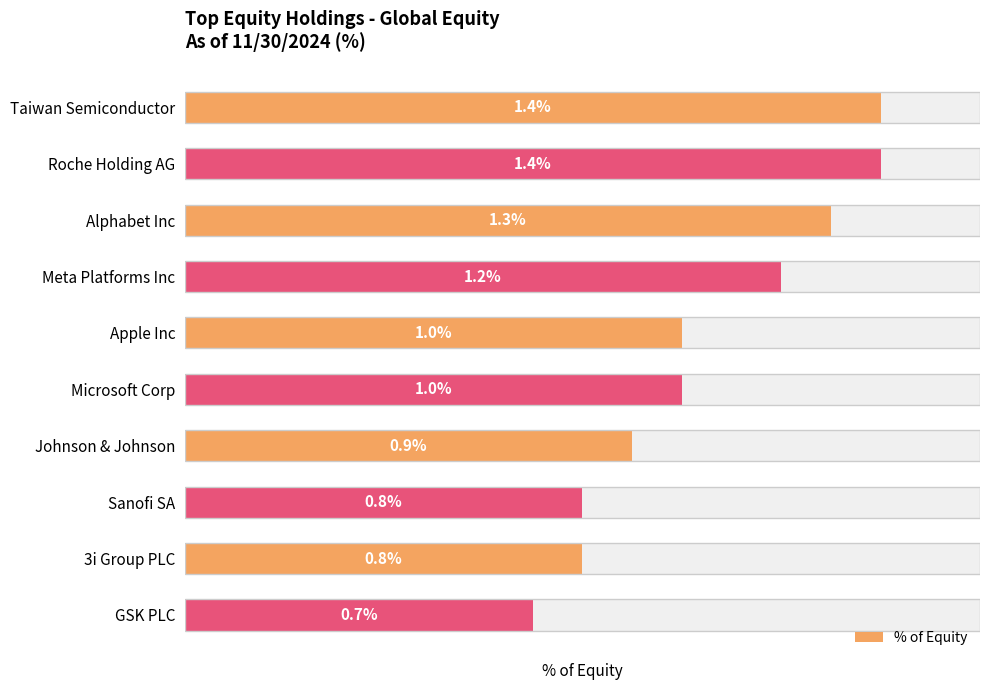

Are the bars horizontal?

Yes